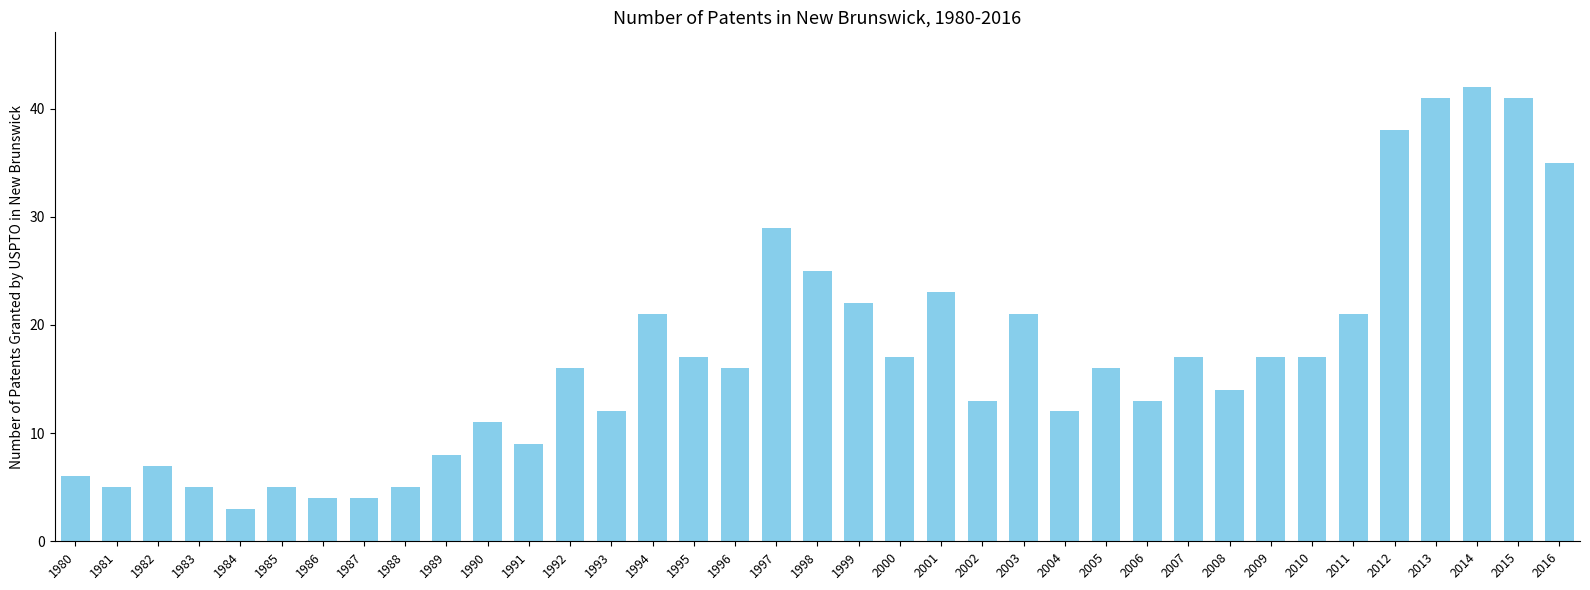

What is the difference between the maximum and second lowest values?

38